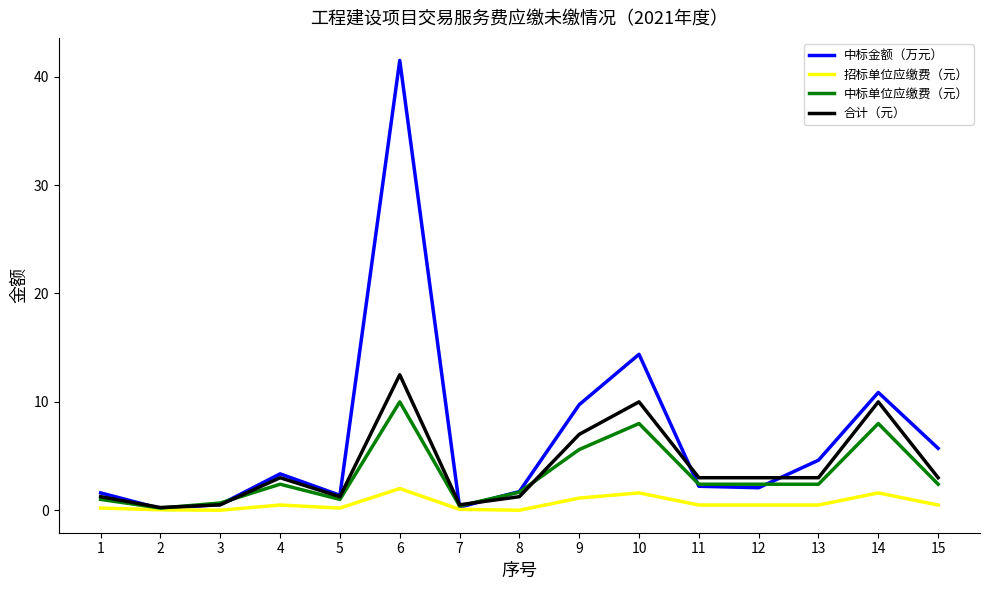

At which category is the sum across all series the highest?

6